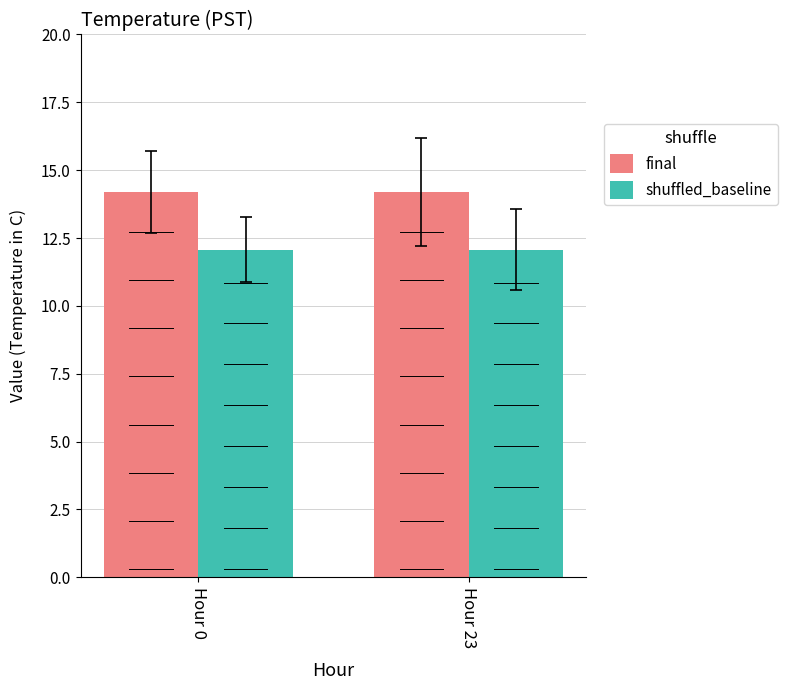

What is the difference between the highest and lowest values at Hour 0?

2.1